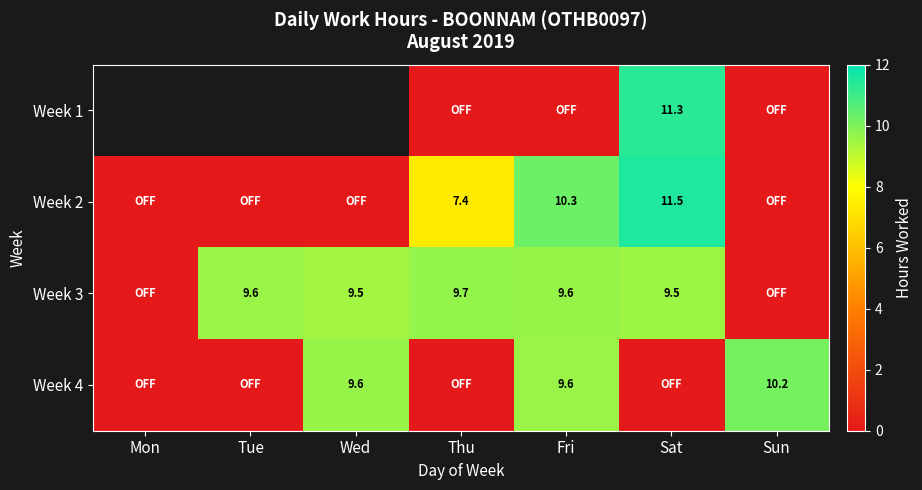

Is the value of Week 2 at Thu greater than the value of Week 3 at Fri?

No